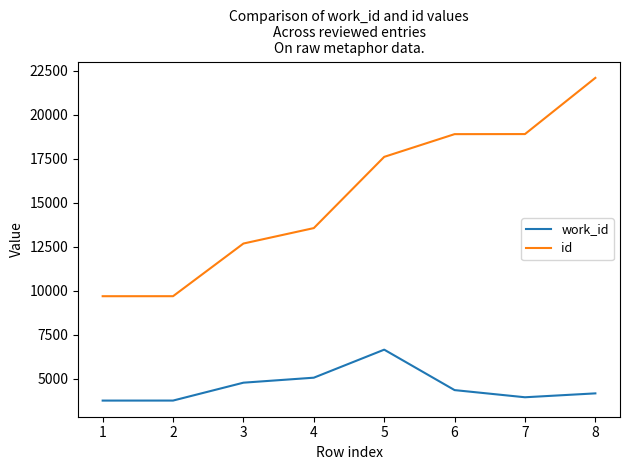

Rank the series at 4 from highest to lowest value.

id, work_id